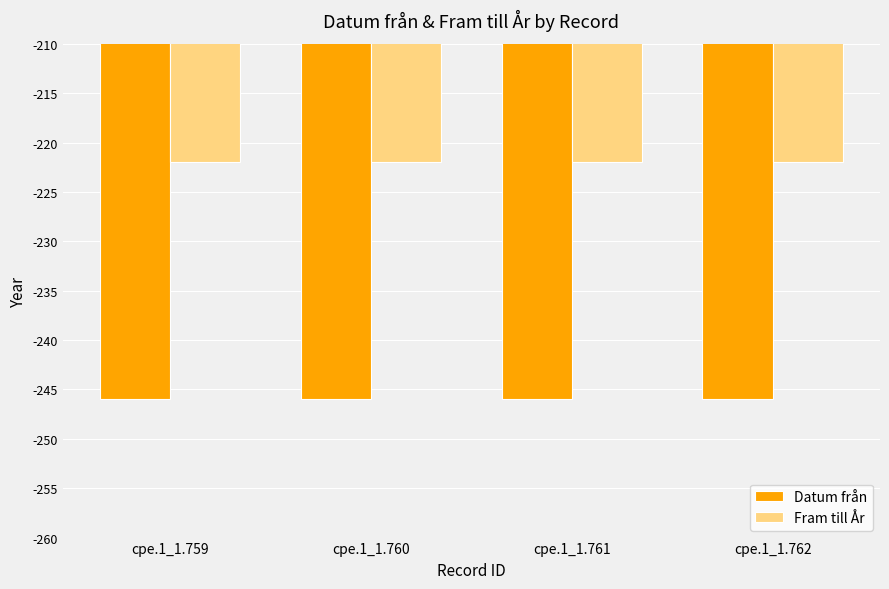

The Datum från series shows -246 at cpe.1_1.759. True or false?

True